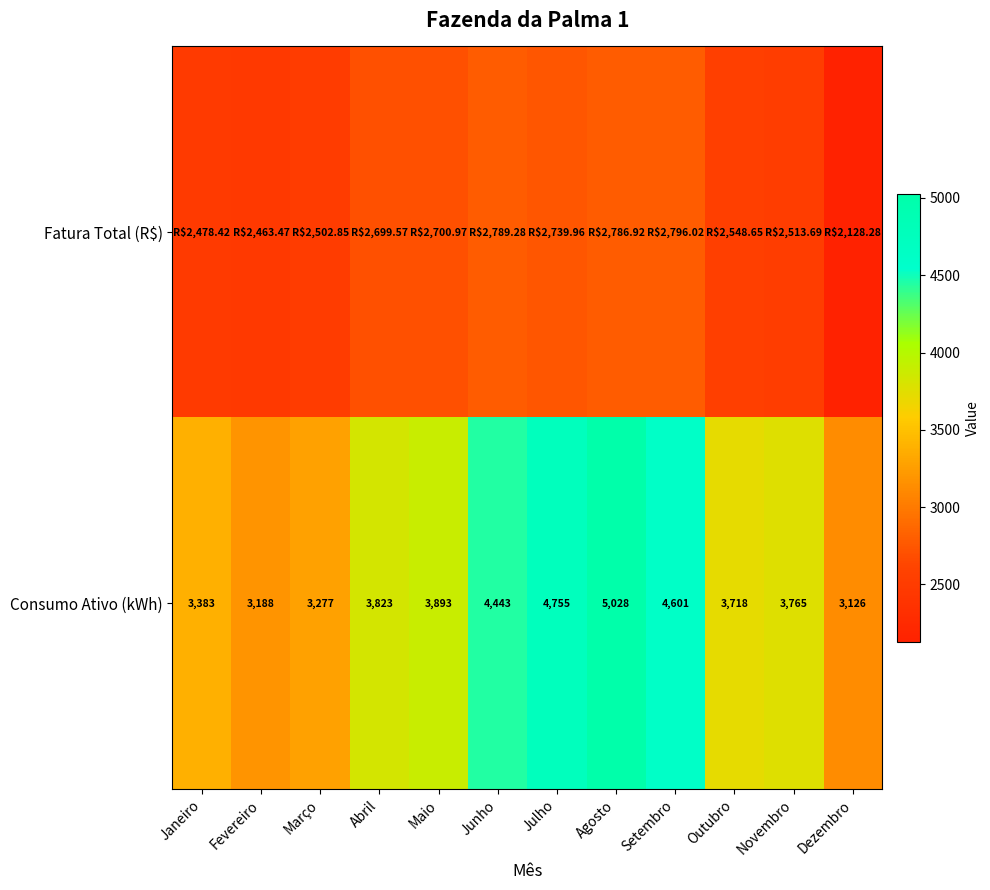

Where is Consumo Ativo (kWh) nearest to the value 4077?

Maio